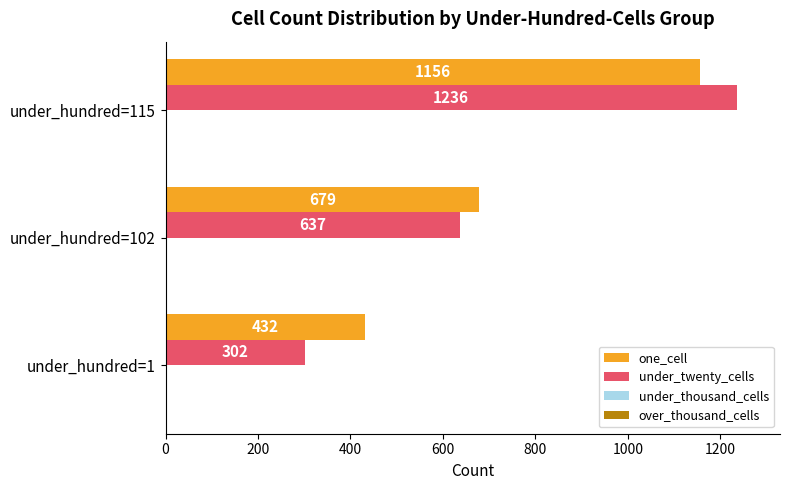

Is the value of one_cell at under_hundred=1 greater than the value of under_twenty_cells at under_hundred=1?

Yes